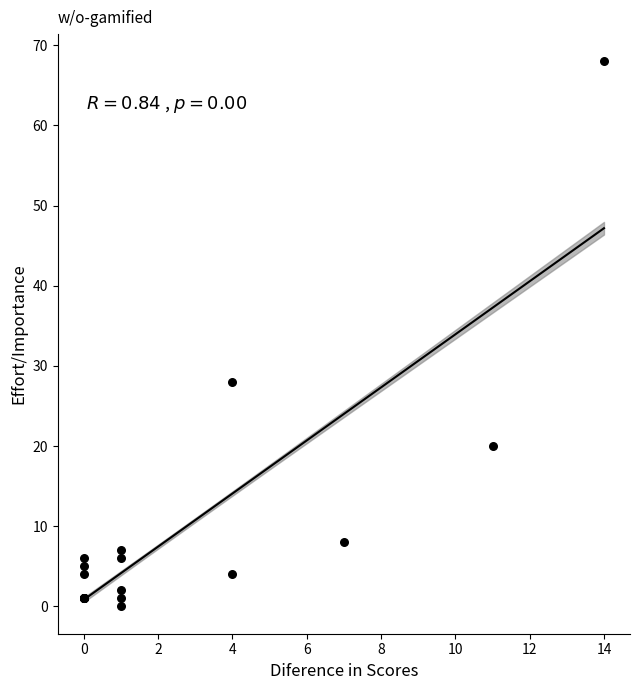

What Y value in the scatter plot is closest to 34?

28